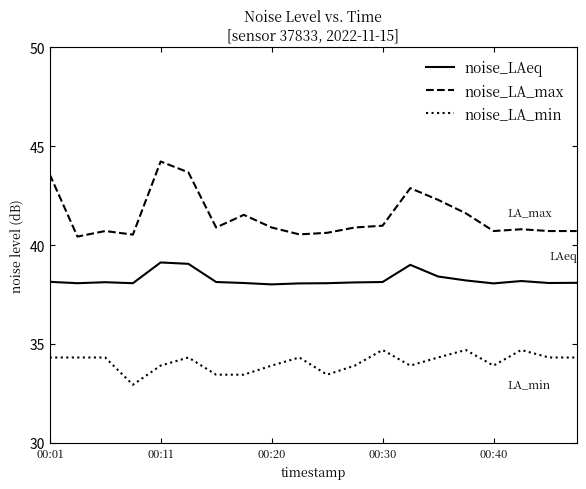

Which series has the largest total across all categories?

noise_LA_max